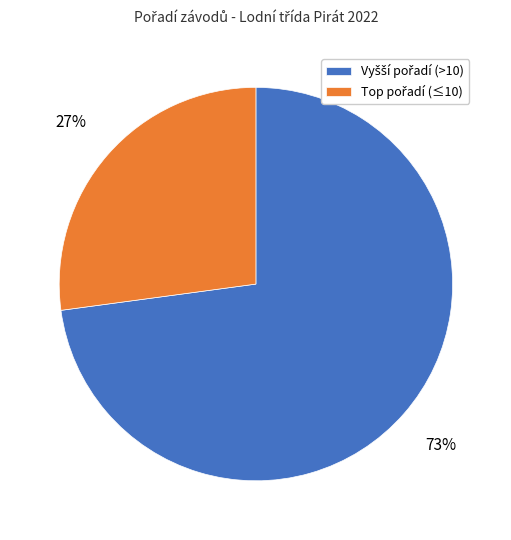

Is there any slice that represents more than half of the pie?

Yes